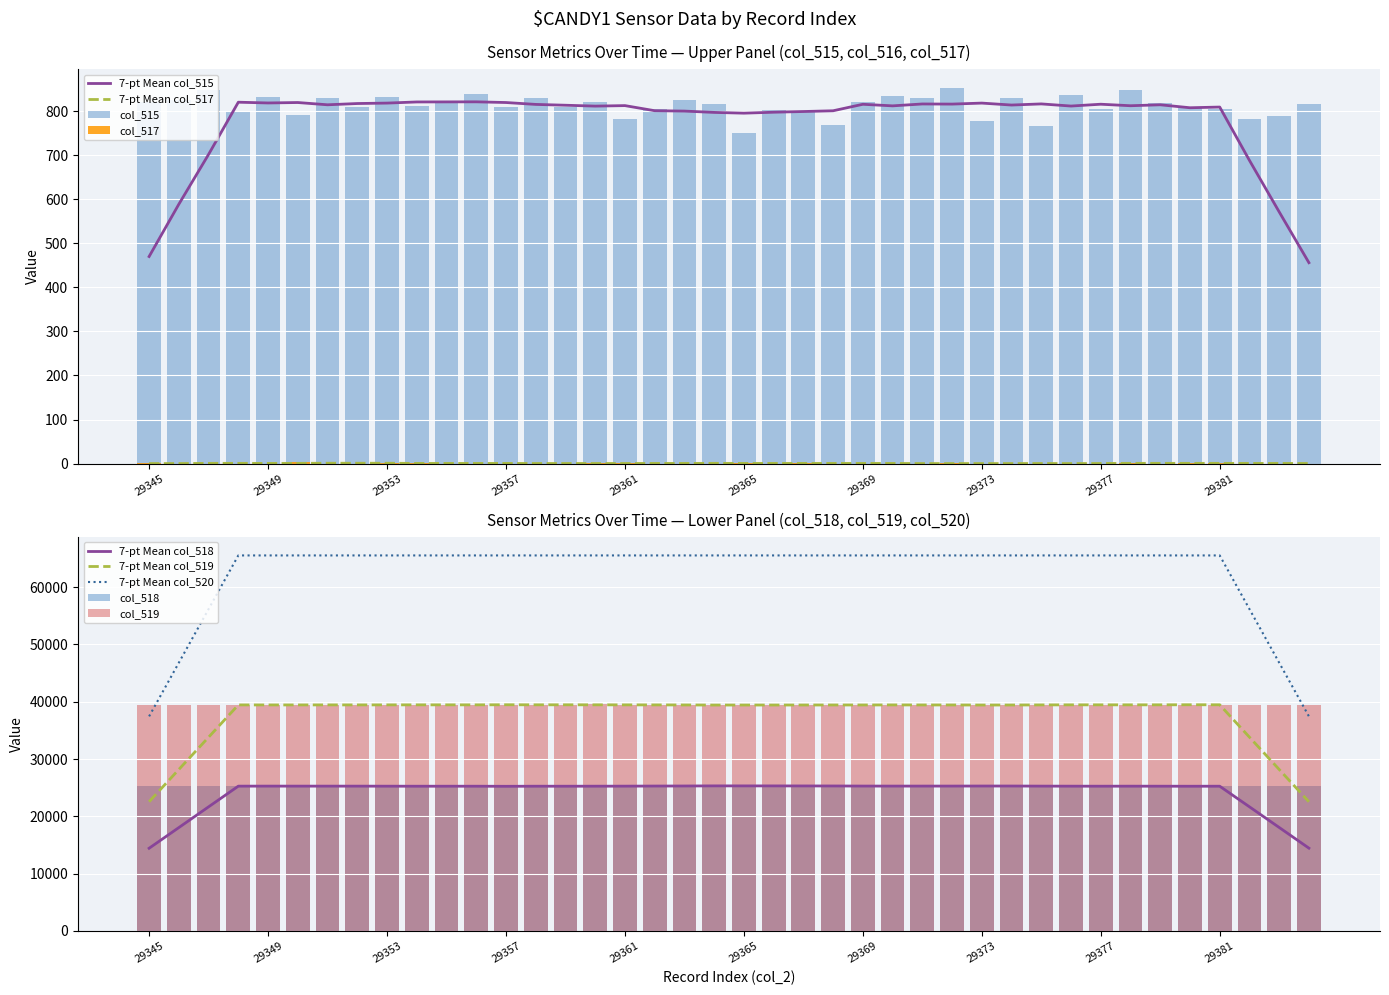

How many values in the col_517 series exceed 0?

12